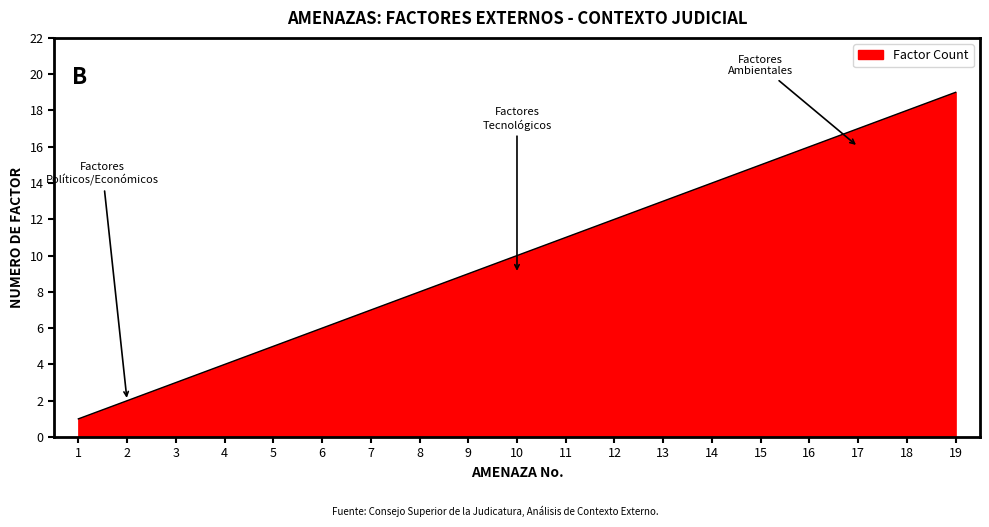

Which has a higher value, 5 or 18?

18